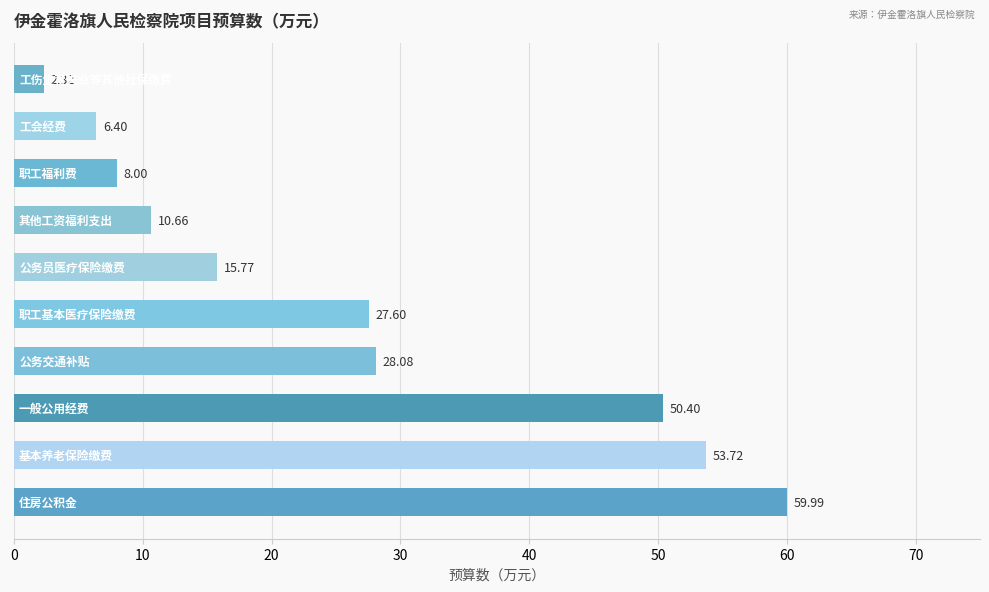

What is the difference between the second highest and second lowest values?

47.3